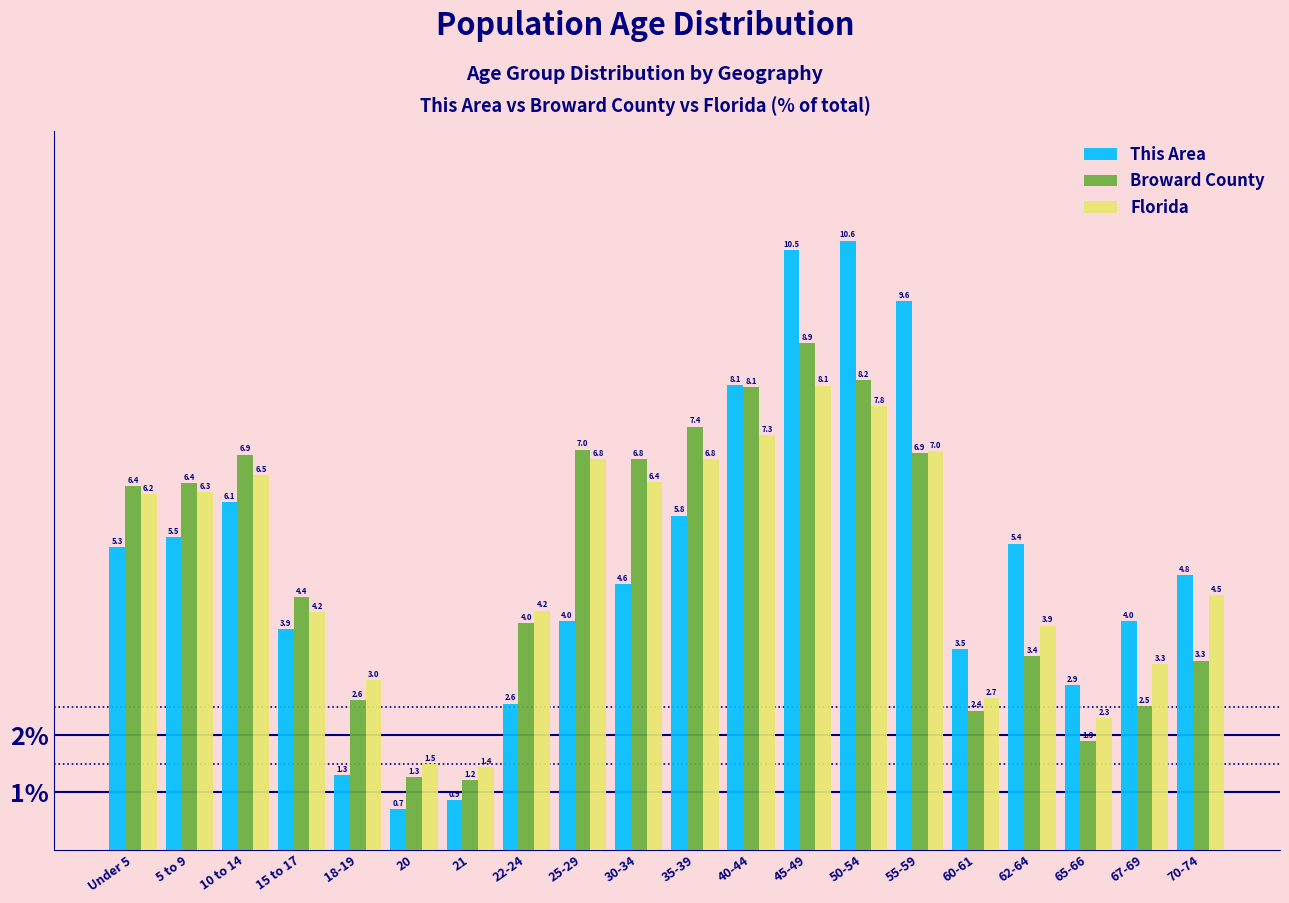

Reading left to right, extract all data points from this chart.

This Area: Under 5=5.3	5 to 9=5.5	10 to 14=6.1	15 to 17=3.9	18-19=1.3	20=0.7	21=0.9	22-24=2.6	25-29=4.0	30-34=4.6	35-39=5.8	40-44=8.1	45-49=10.5	50-54=10.6	55-59=9.6	60-61=3.5	62-64=5.4	65-66=2.9	67-69=4.0	70-74=4.8
Broward County: Under 5=6.4	5 to 9=6.4	10 to 14=6.9	15 to 17=4.4	18-19=2.6	20=1.3	21=1.2	22-24=4.0	25-29=7.0	30-34=6.8	35-39=7.4	40-44=8.1	45-49=8.9	50-54=8.2	55-59=6.9	60-61=2.4	62-64=3.4	65-66=1.9	67-69=2.5	70-74=3.3
Florida: Under 5=6.2	5 to 9=6.3	10 to 14=6.5	15 to 17=4.2	18-19=3.0	20=1.5	21=1.4	22-24=4.2	25-29=6.8	30-34=6.4	35-39=6.8	40-44=7.3	45-49=8.1	50-54=7.8	55-59=7.0	60-61=2.7	62-64=3.9	65-66=2.3	67-69=3.3	70-74=4.5